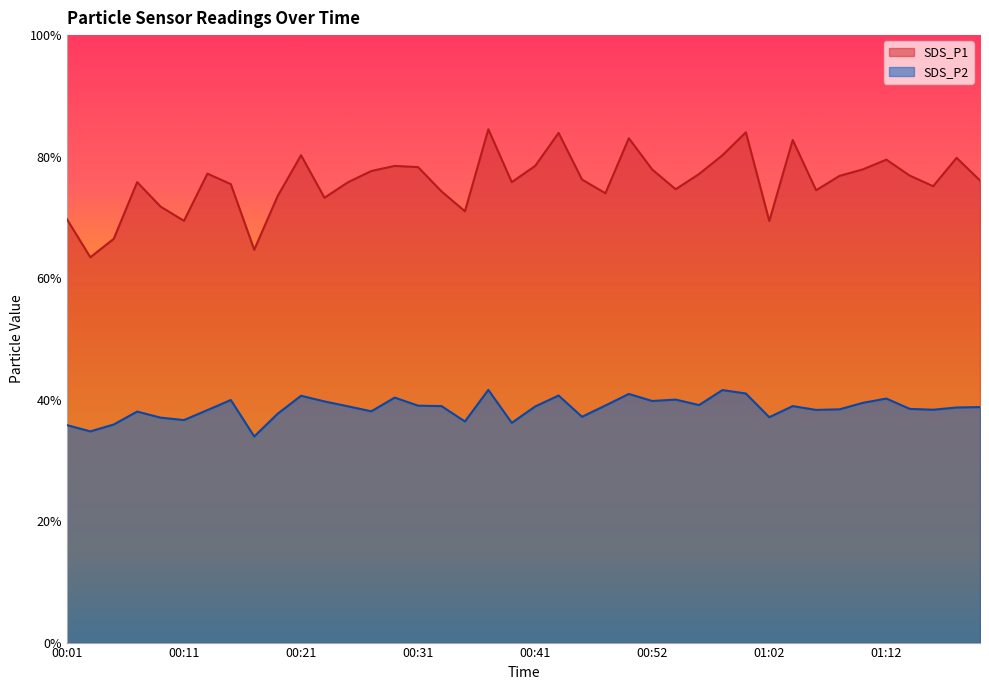

True or false: SDS_P1 and SDS_P2 intersect in this chart.

False